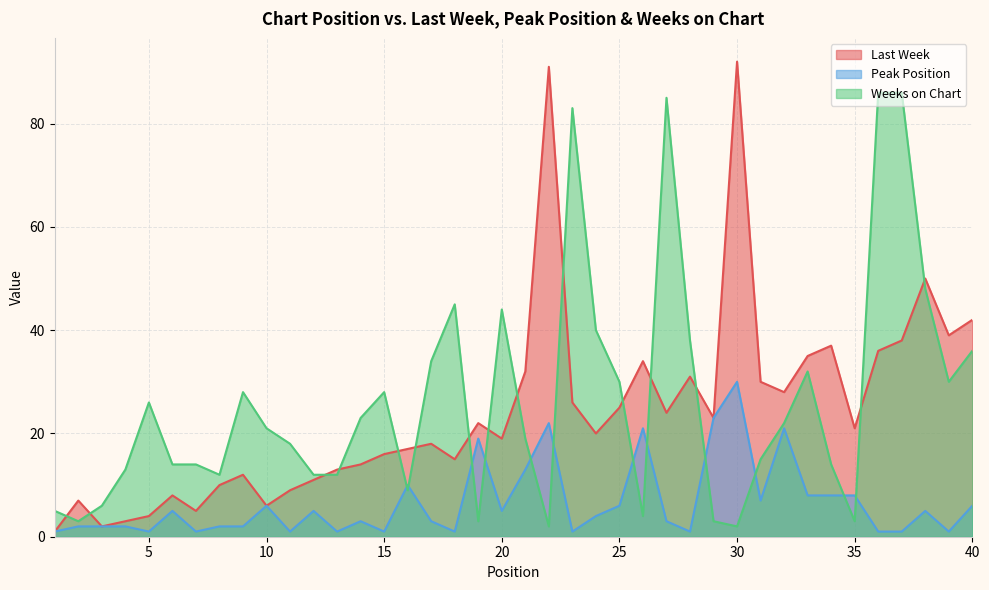

What is the difference between the maximum and minimum values in the Last Week series?

91